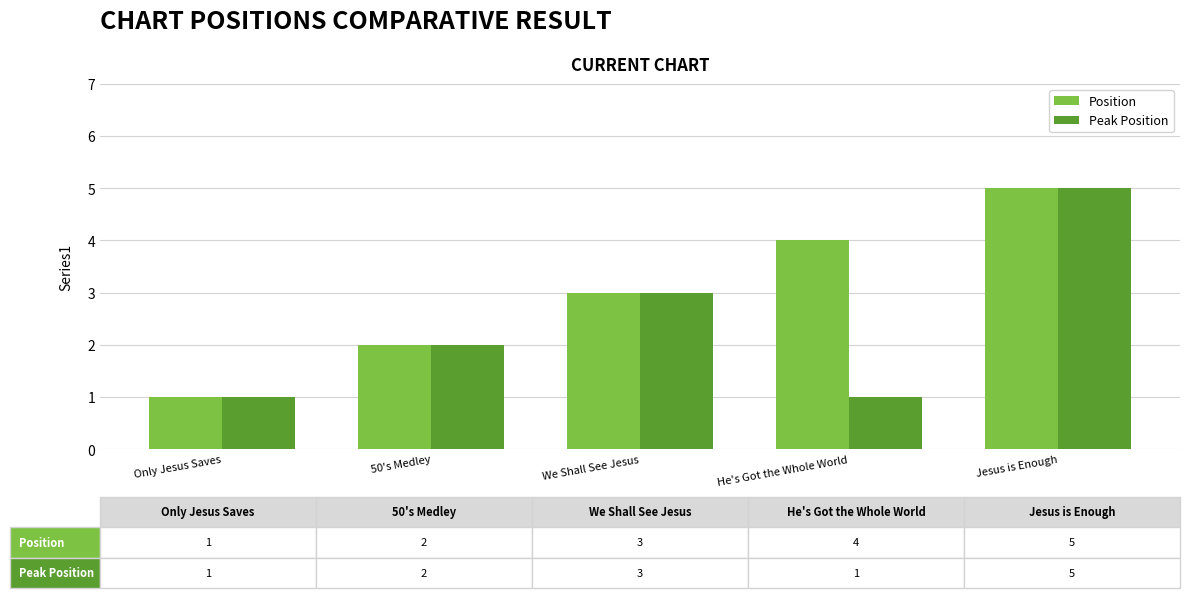

What is the total value across all series at Jesus is Enough?

10